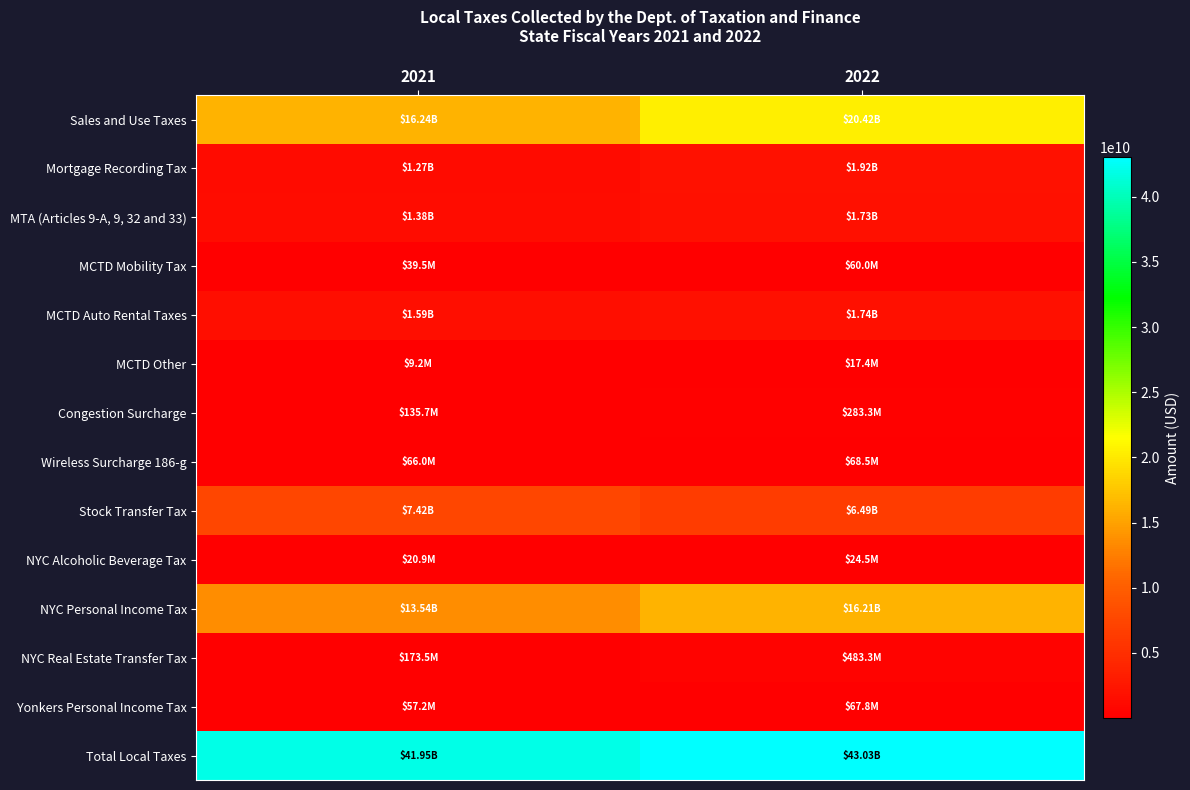

Which series changed the most between 2021 and 2022?

Sales and Use Taxes